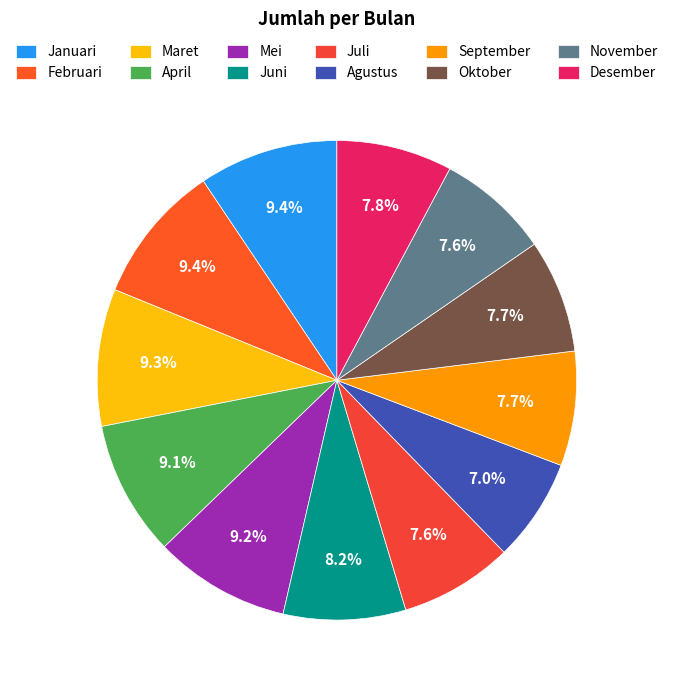

What is the change in value from April to Mei?

+3